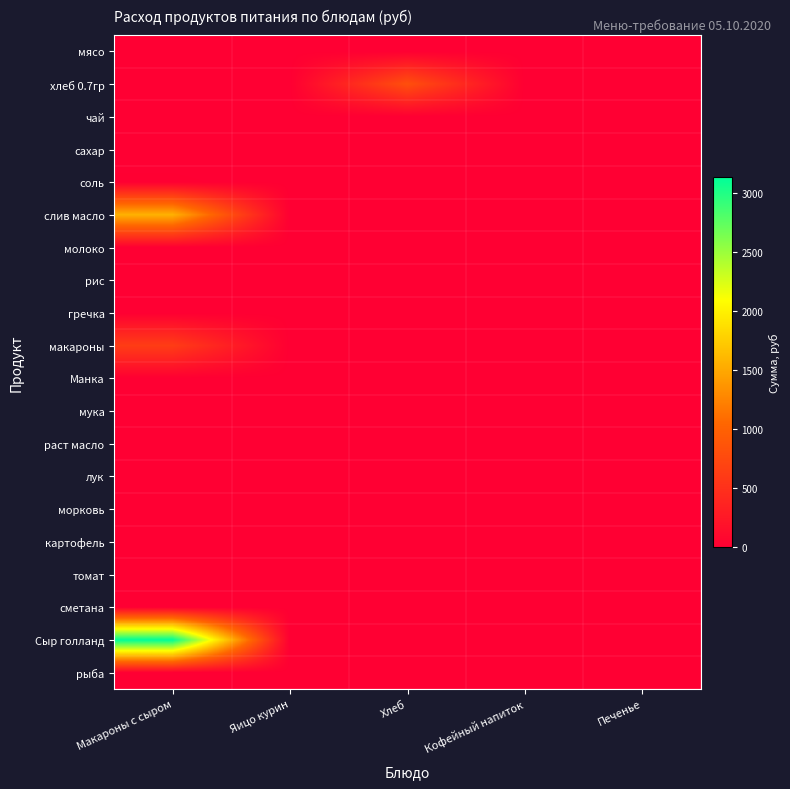

Reading left to right, list all the values displayed in this chart.

мясо: Макароны с сыром=0.0	Яицо курин=0.0	Хлеб=0.0	Кофейный напиток=0.0	Печенье=0.0
хлеб 0.7гр: Макароны с сыром=0.0	Яицо курин=0.0	Хлеб=813.7	Кофейный напиток=0.0	Печенье=0.0
чай: Макароны с сыром=0.0	Яицо курин=0.0	Хлеб=0.0	Кофейный напиток=0.0	Печенье=0.0
сахар: Макароны с сыром=0.0	Яицо курин=0.0	Хлеб=0.0	Кофейный напиток=0.0	Печенье=0.0
соль: Макароны с сыром=8.5	Яицо курин=0.0	Хлеб=0.0	Кофейный напиток=0.0	Печенье=0.0
слив масло: Макароны с сыром=1562.4	Яицо курин=0.0	Хлеб=0.0	Кофейный напиток=0.0	Печенье=0.0
молоко: Макароны с сыром=0.0	Яицо курин=0.0	Хлеб=0.0	Кофейный напиток=0.0	Печенье=0.0
рис: Макароны с сыром=0.0	Яицо курин=0.0	Хлеб=0.0	Кофейный напиток=0.0	Печенье=0.0
гречка: Макароны с сыром=0.0	Яицо курин=0.0	Хлеб=0.0	Кофейный напиток=0.0	Печенье=0.0
макароны: Макароны с сыром=623.0	Яицо курин=0.0	Хлеб=0.0	Кофейный напиток=0.0	Печенье=0.0
Манка: Макароны с сыром=0.0	Яицо курин=0.0	Хлеб=0.0	Кофейный напиток=0.0	Печенье=0.0
мука: Макароны с сыром=0.0	Яицо курин=0.0	Хлеб=0.0	Кофейный напиток=0.0	Печенье=0.0
раст масло: Макароны с сыром=0.0	Яицо курин=0.0	Хлеб=0.0	Кофейный напиток=0.0	Печенье=0.0
лук: Макароны с сыром=0.0	Яицо курин=0.0	Хлеб=0.0	Кофейный напиток=0.0	Печенье=0.0
морковь: Макароны с сыром=0.0	Яицо курин=0.0	Хлеб=0.0	Кофейный напиток=0.0	Печенье=0.0
картофель: Макароны с сыром=0.0	Яицо курин=0.0	Хлеб=0.0	Кофейный напиток=0.0	Печенье=0.0
томат: Макароны с сыром=0.0	Яицо курин=0.0	Хлеб=0.0	Кофейный напиток=0.0	Печенье=0.0
сметана: Макароны с сыром=0.0	Яицо курин=0.0	Хлеб=0.0	Кофейный напиток=0.0	Печенье=0.0
Сыр голланд: Макароны с сыром=3132.8	Яицо курин=0.0	Хлеб=0.0	Кофейный напиток=0.0	Печенье=0.0
рыба: Макароны с сыром=0.0	Яицо курин=0.0	Хлеб=0.0	Кофейный напиток=0.0	Печенье=0.0